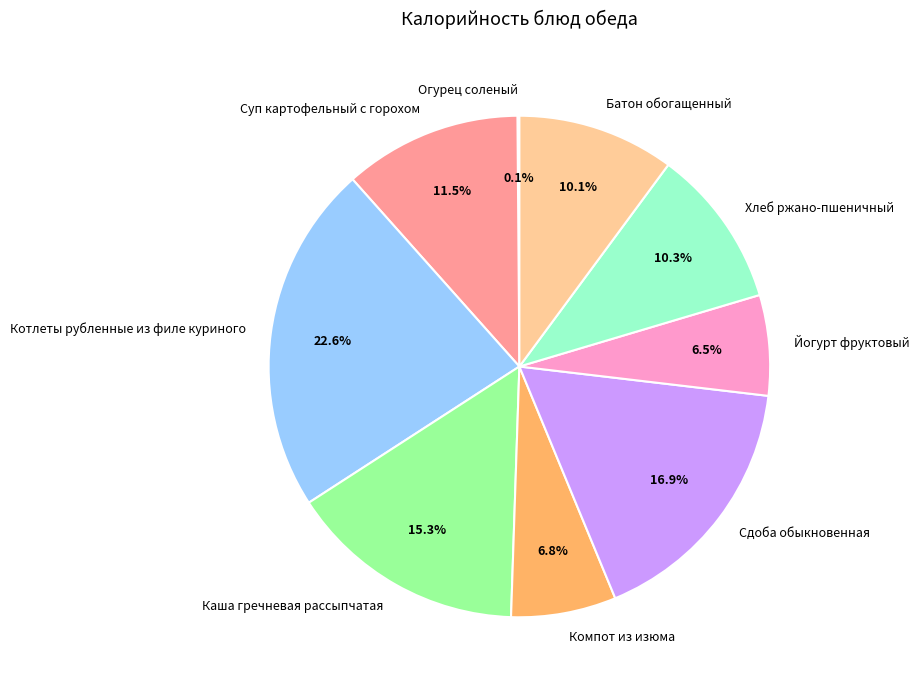

To the nearest percent, what is the average slice percentage?

11%